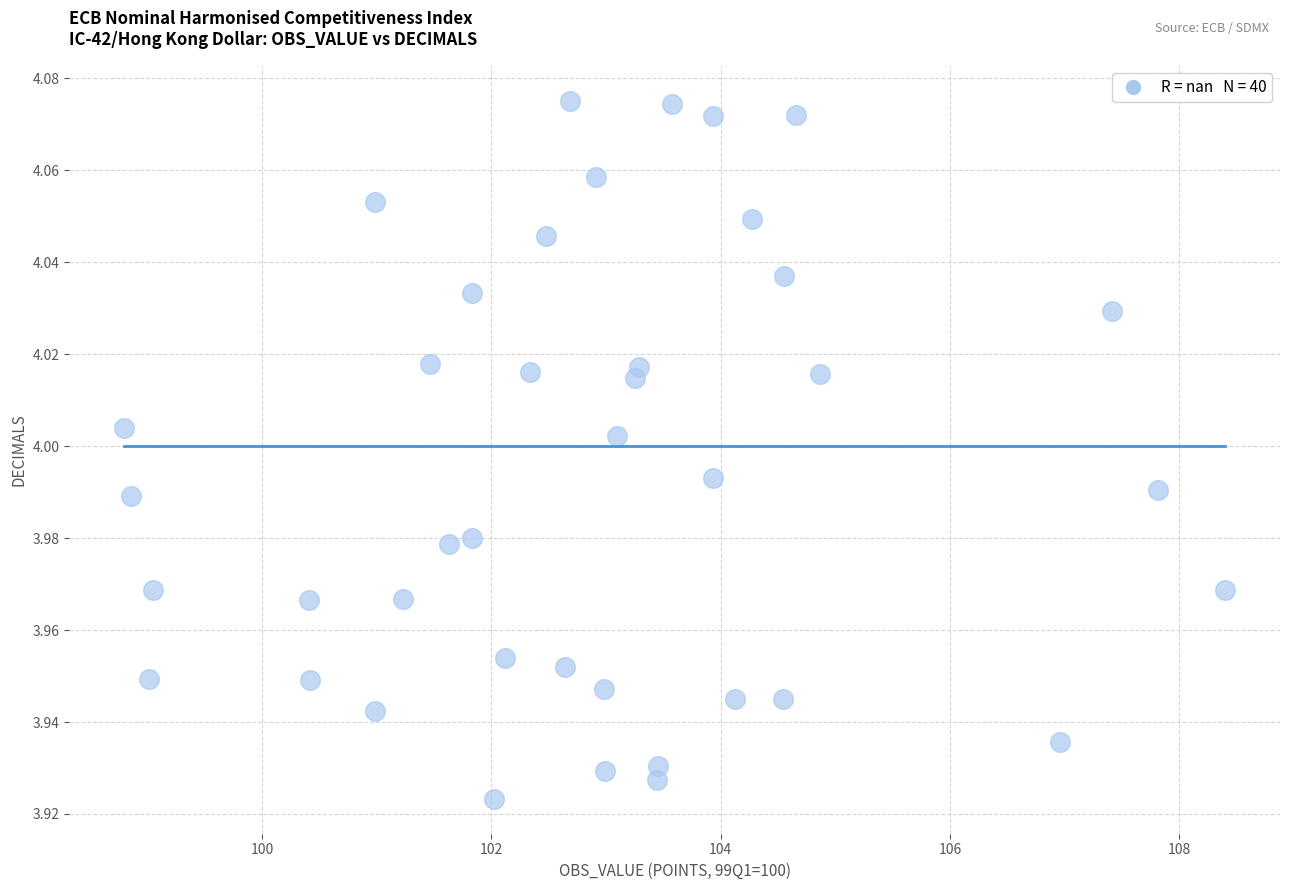

What is the range of X values (max minus min)?

9.6